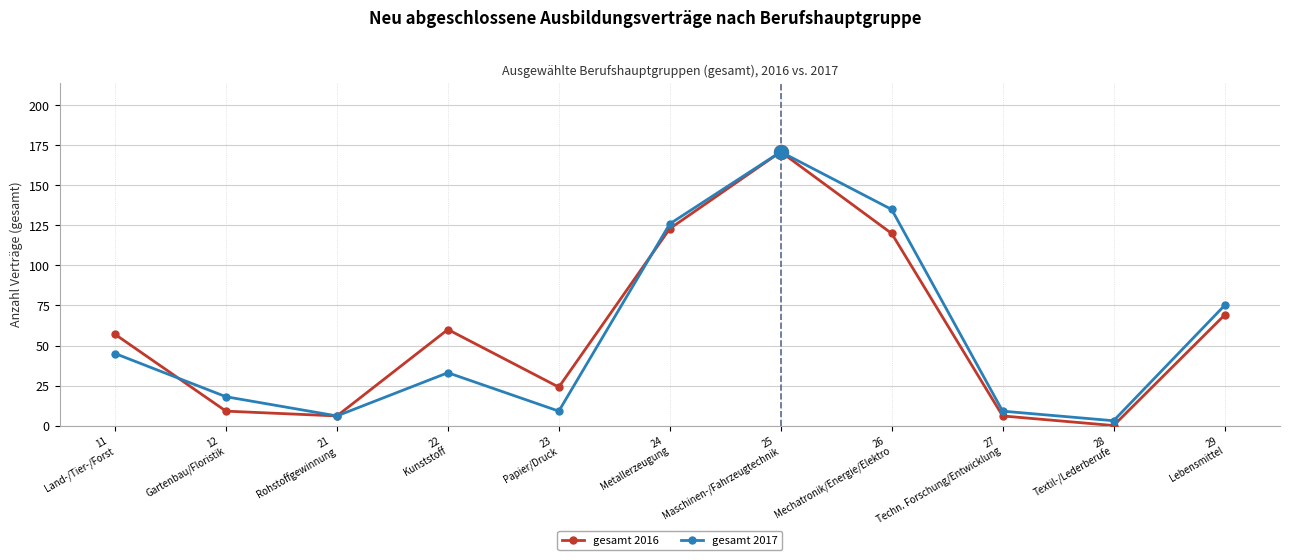

Reading left to right, list all the values displayed in this chart.

gesamt 2016: 57	9	6	60	24	123	171	120	6	0	69
gesamt 2017: 45	18	6	33	9	126	171	135	9	3	75